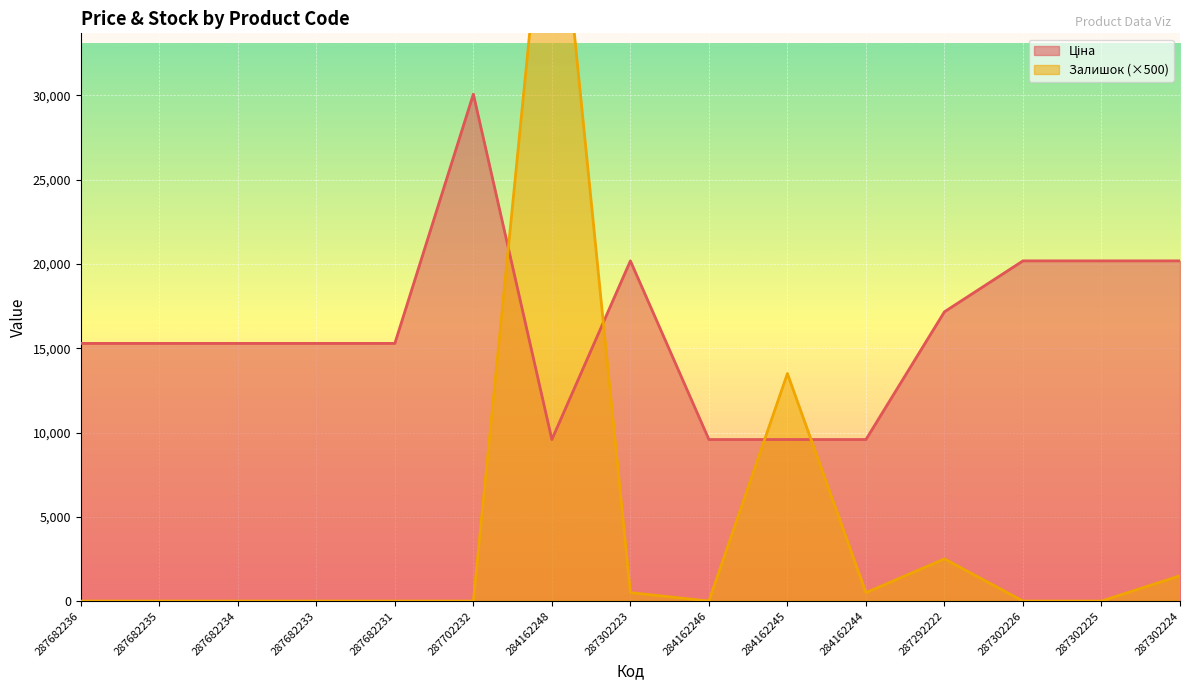

At which category does Залишок reach its first local valley?

284162246